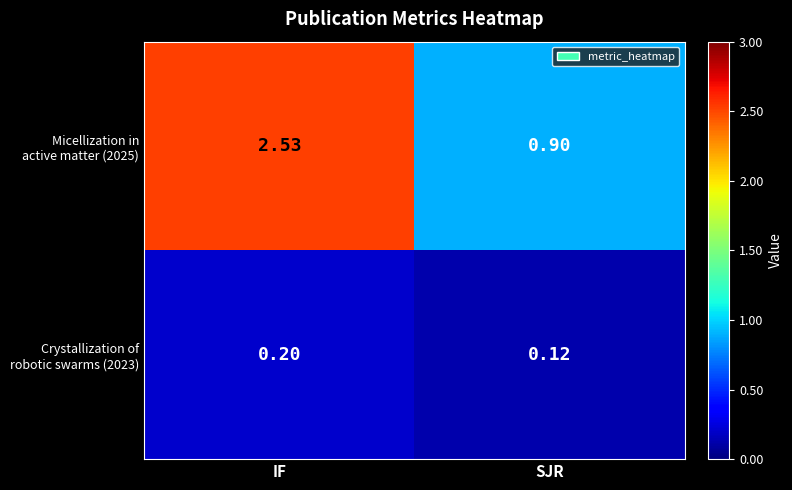

Which label corresponds to the largest value in the chart?

IF